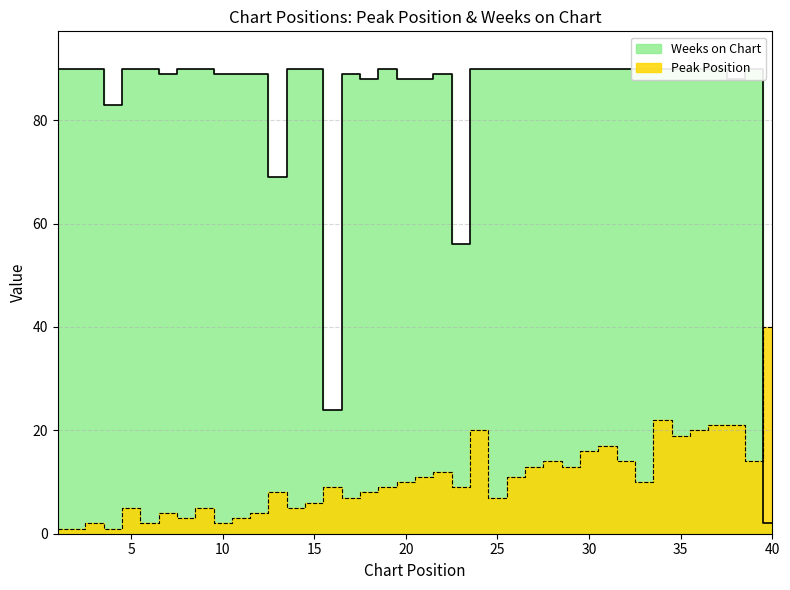

Reading right to left, what are all the values shown in this chart?

Peak Position: 40=40	39=14	38=21	37=21	36=20	35=19	34=22	33=10	32=14	31=17	30=16	29=13	28=14	27=13	26=11	25=7	24=20	23=9	22=12	21=11	20=10	19=9	18=8	17=7	16=9	15=6	14=5	13=8	12=4	11=3	10=2	9=5	8=3	7=4	6=2	5=5	4=1	3=2	2=1	1=1
Weeks on Chart: 40=2	39=90	38=88	37=90	36=90	35=90	34=90	33=90	32=90	31=90	30=90	29=90	28=90	27=90	26=90	25=90	24=90	23=56	22=89	21=88	20=88	19=90	18=88	17=89	16=24	15=90	14=90	13=69	12=89	11=89	10=89	9=90	8=90	7=89	6=90	5=90	4=83	3=90	2=90	1=90